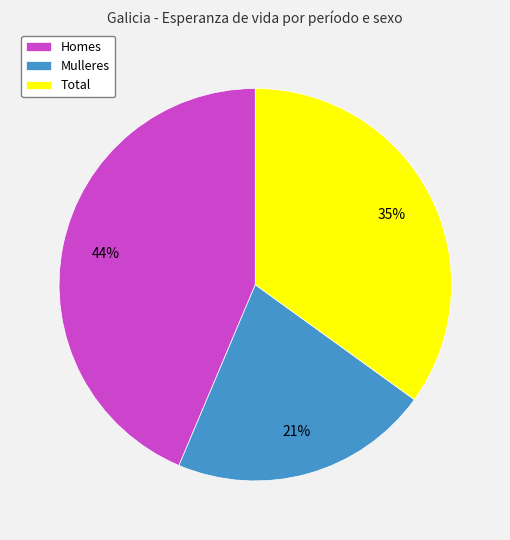

Is there any slice that represents more than half of the pie?

No